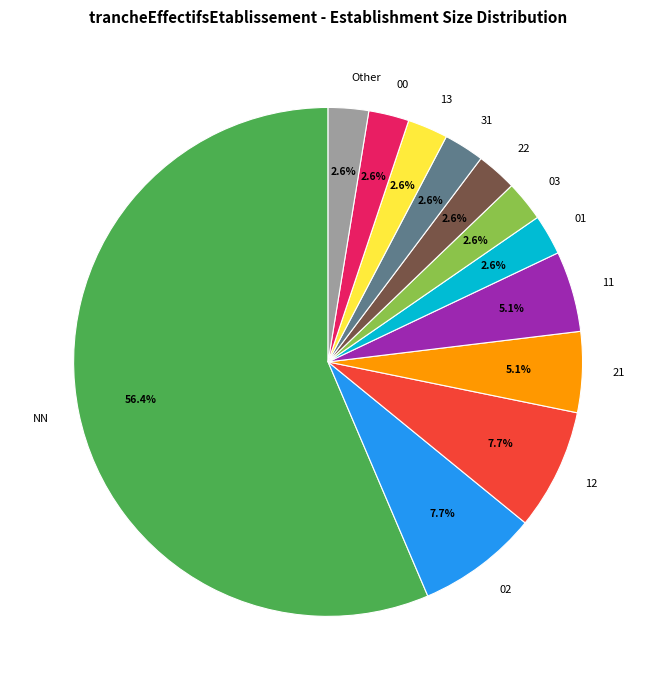

To the nearest percent, what is the difference between the largest and smallest slice percentages?

54%